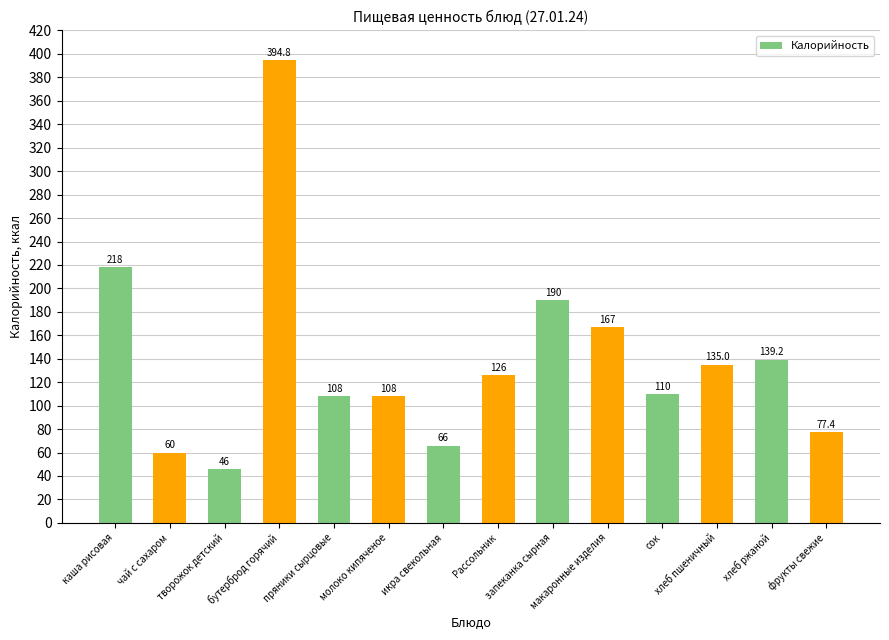

What is the maximum value shown in the chart?

394.8